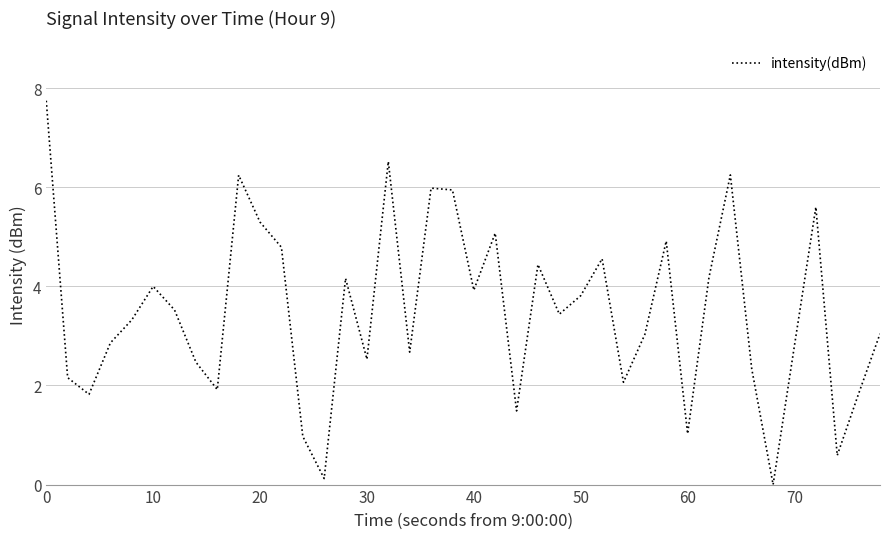

What is the maximum value shown in the chart?

7.7